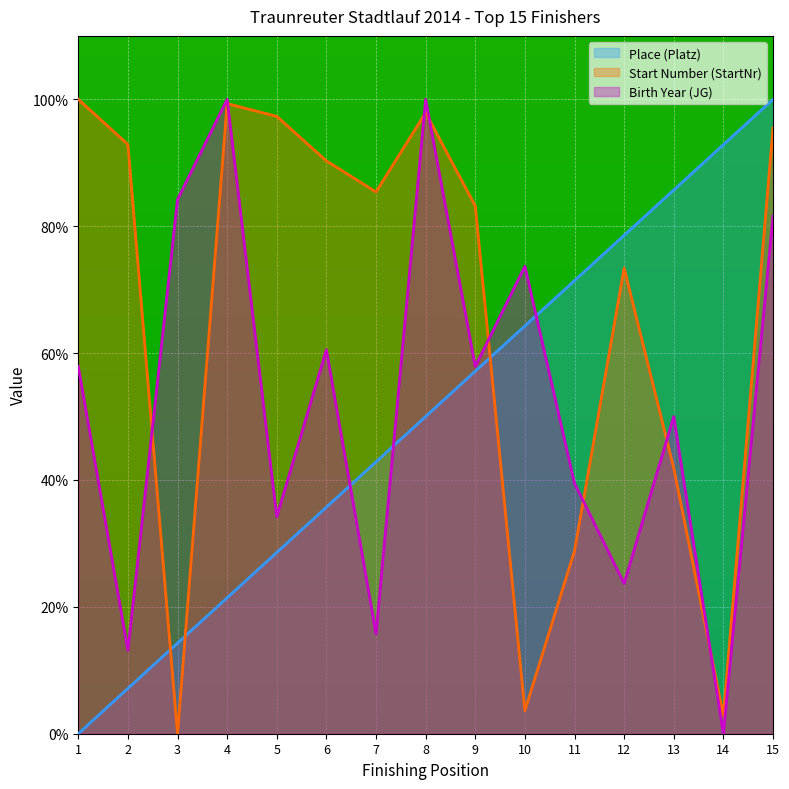

True or false: Birth Year (JG) and Place (Platz) intersect in this chart.

True